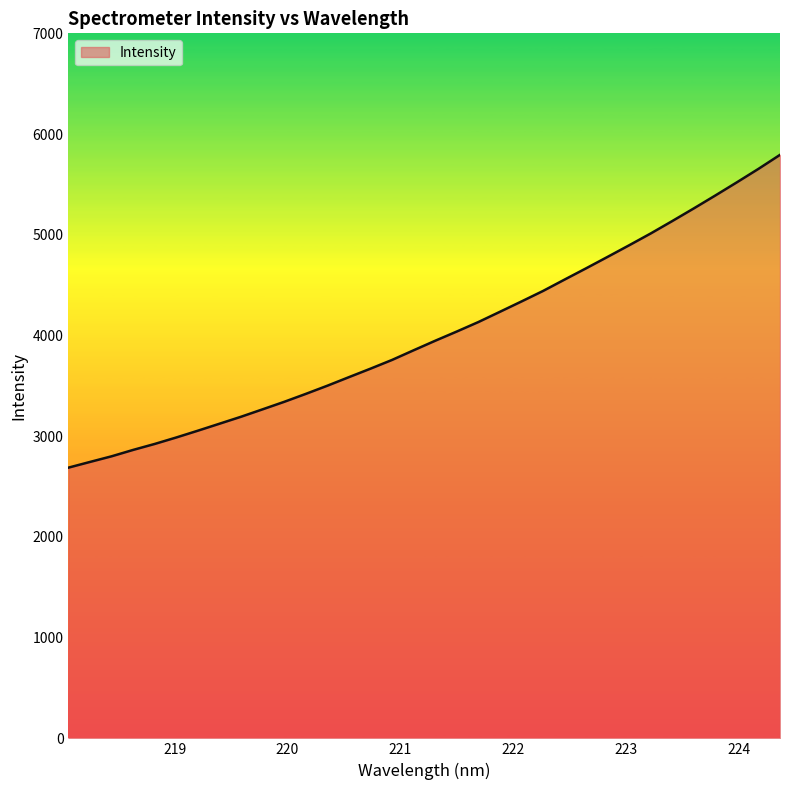

What is the average value?

4017.2